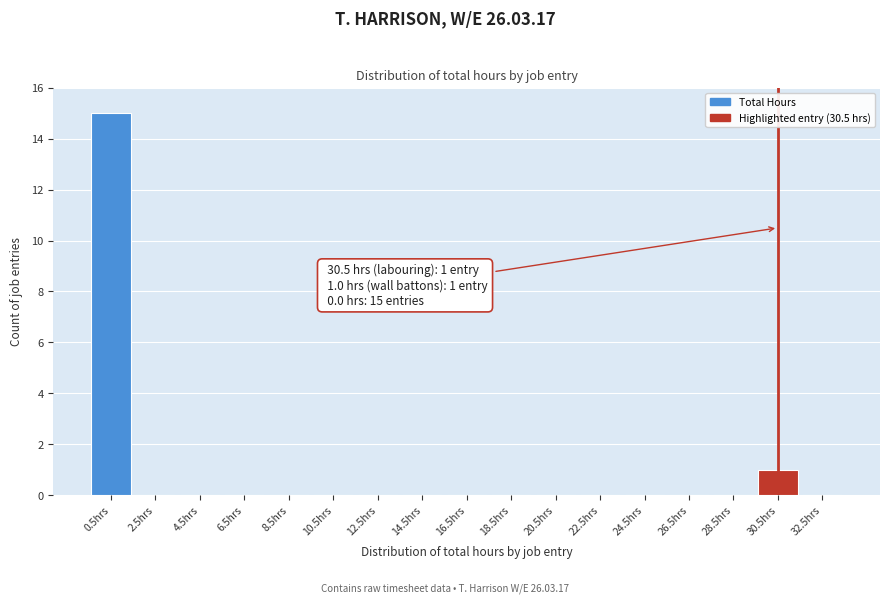

Over which range of the x-axis is the bar tallest?

-0.5 to 1.5